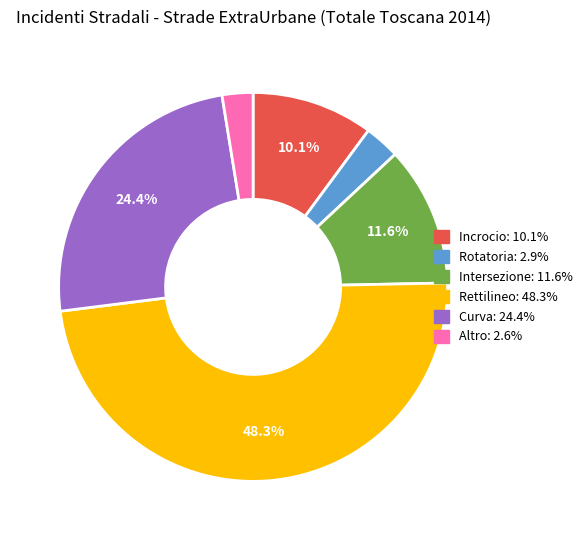

Is it true that Rotatoria is 3% of the pie?

True